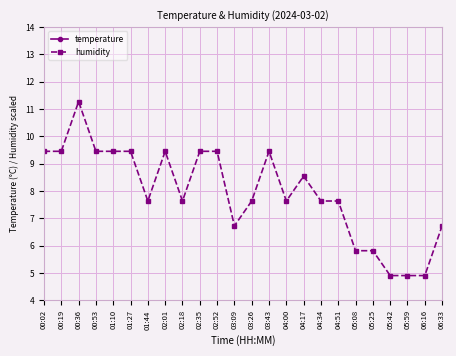

What value does the humidity series have at 06:16?

4.9